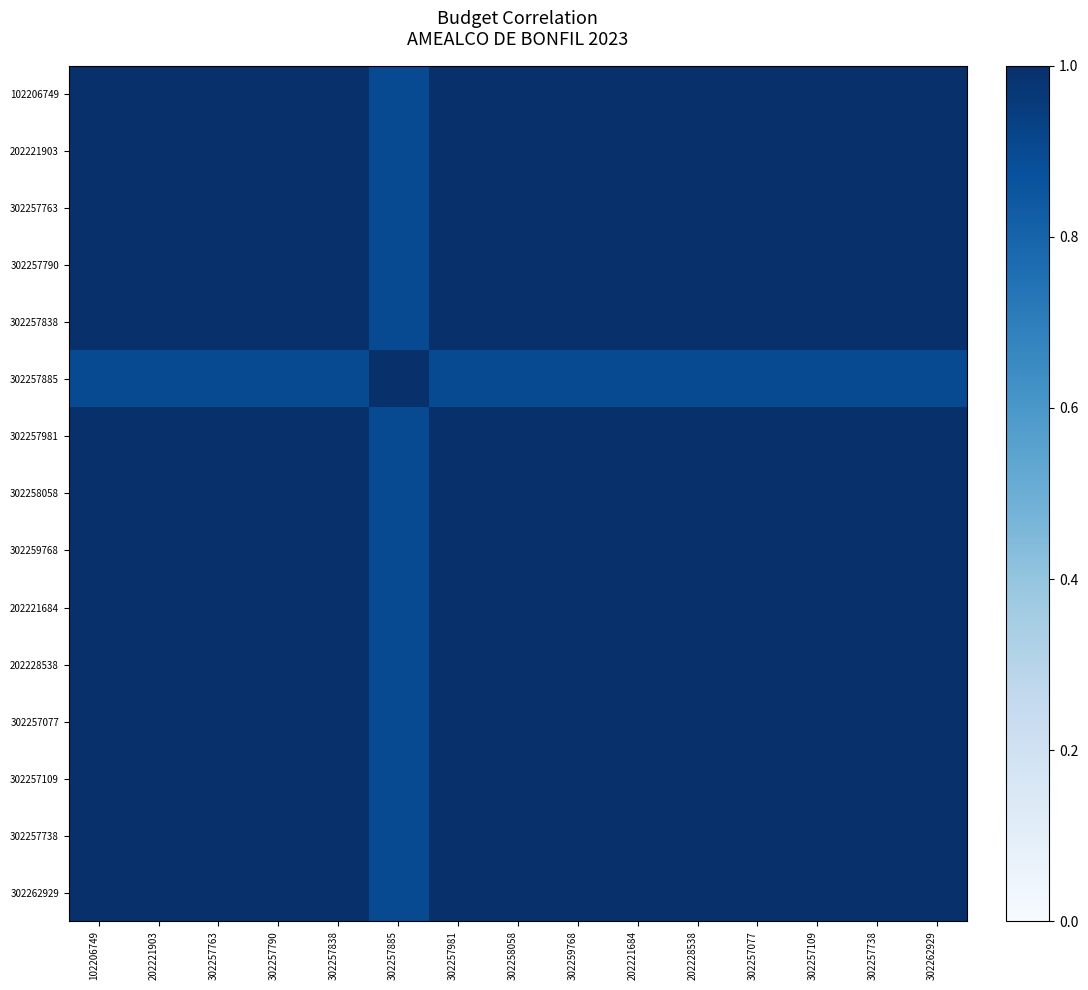

Which label corresponds to the largest value in the chart?

102206749